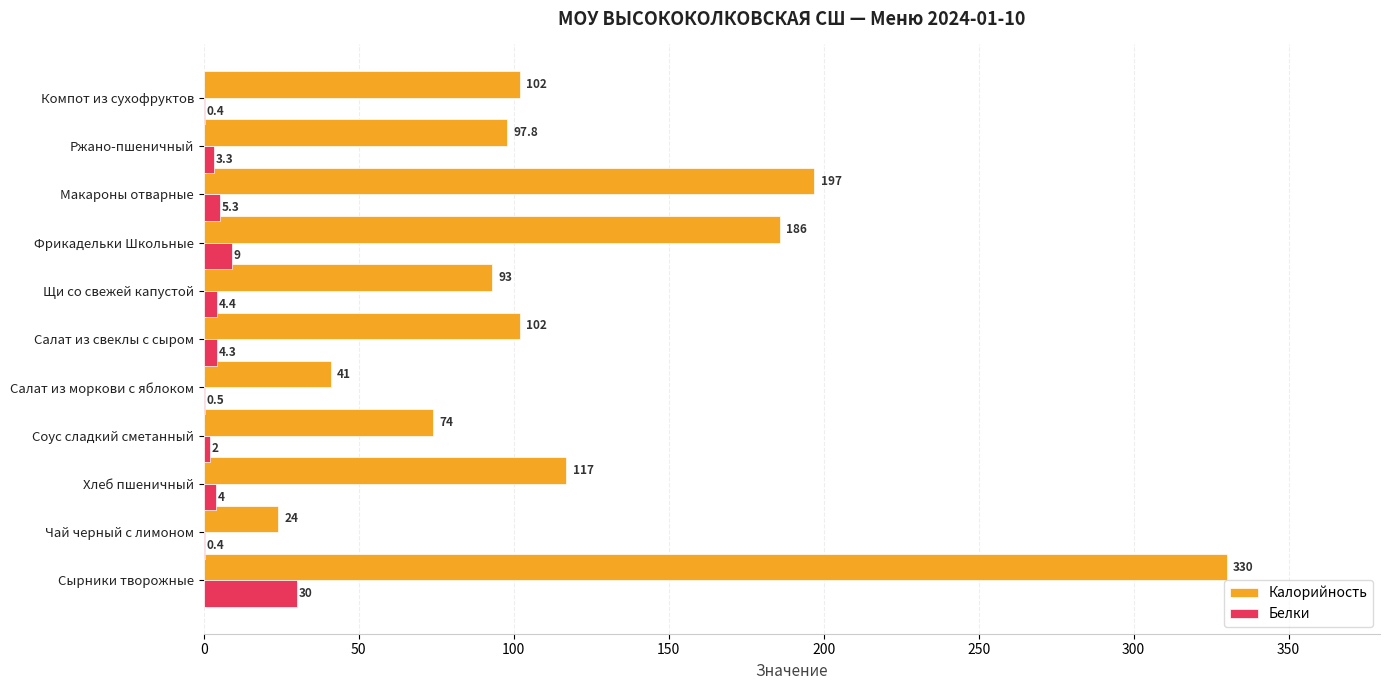

How many categories are shown in the chart?

11